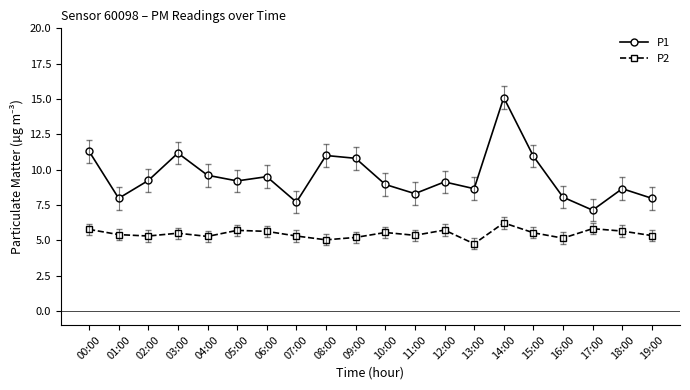

What is the value of the P2 point at the 16th from the left?

5.5